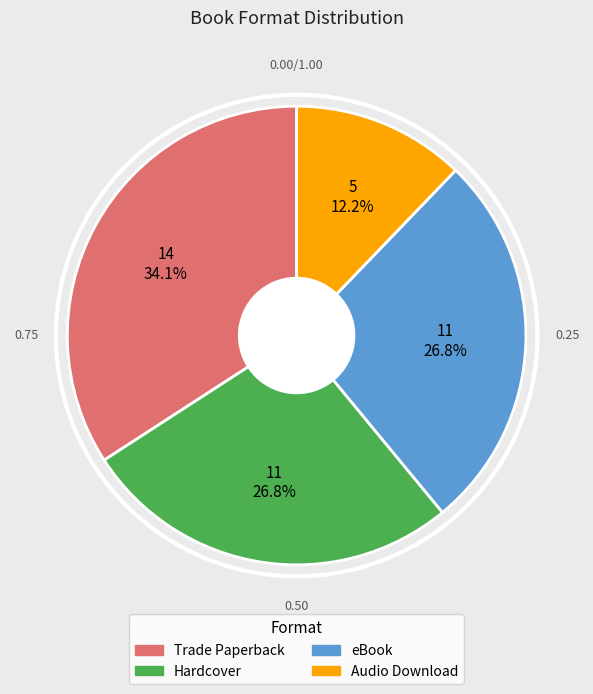

How many segments does this pie chart have?

4